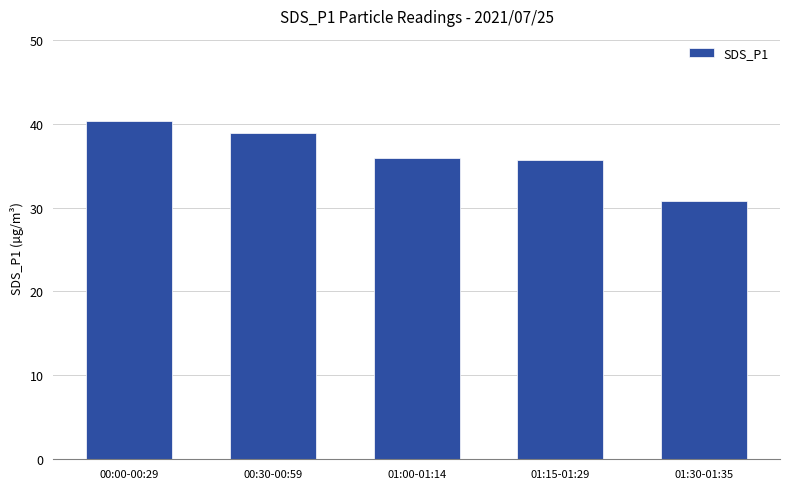

What is the value of the 3rd bar from the left?

35.8